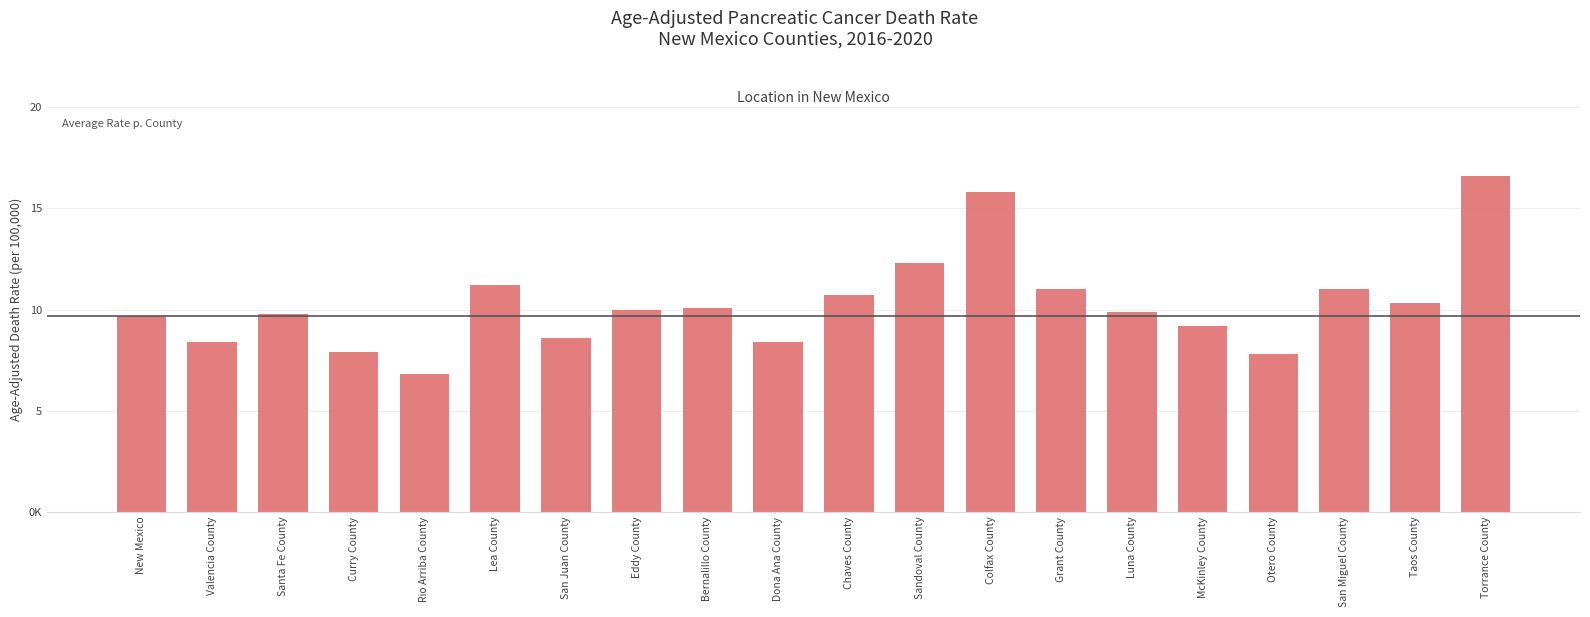

What is the label of the 8th bar from the right?

Colfax County